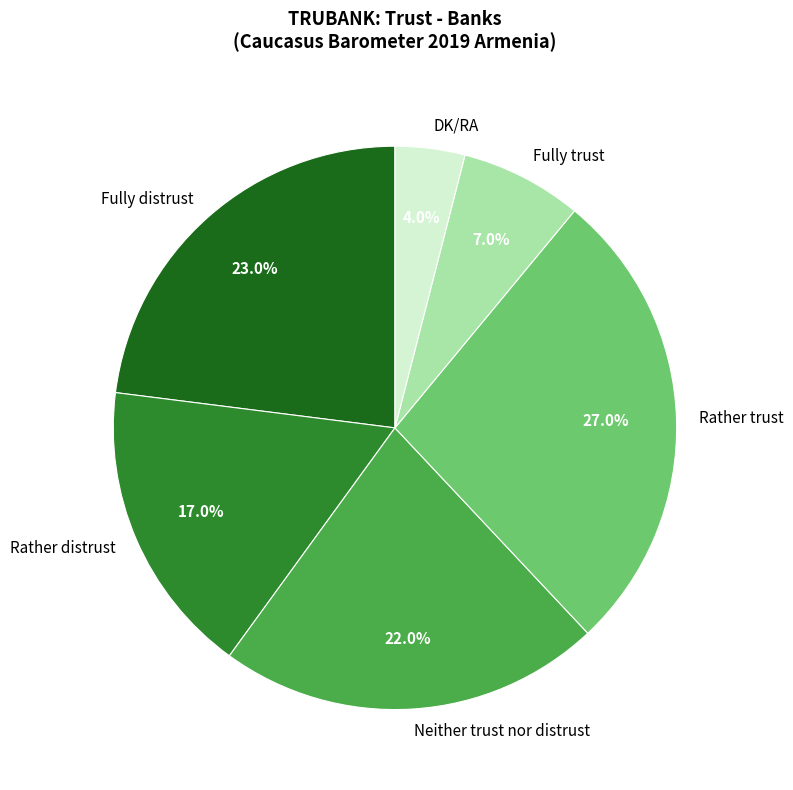

Does any single category account for the majority?

No